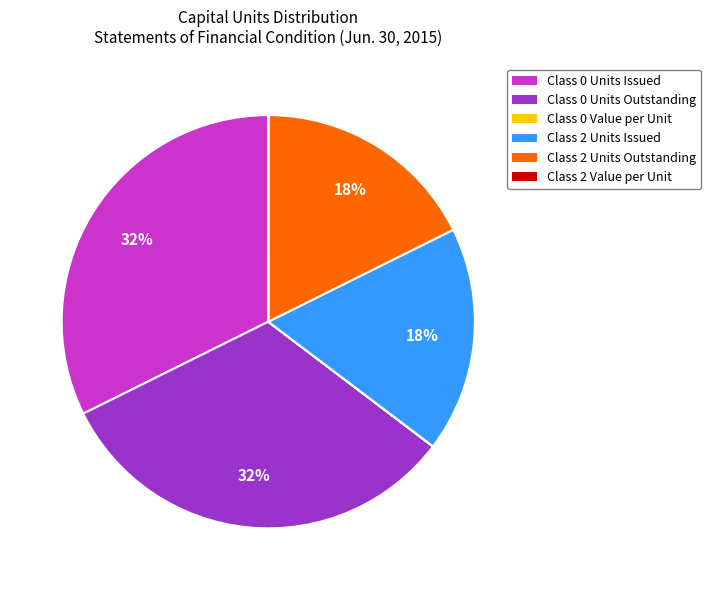

To the nearest percent, what is the difference between the largest and smallest slice percentages?

32%